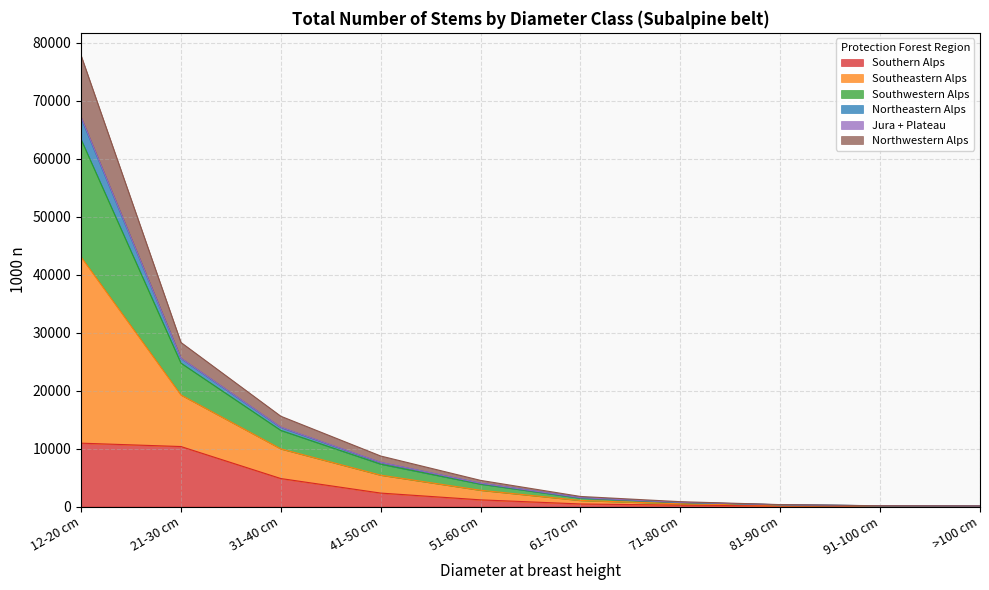

What is the label of the 1st point from the left?

12-20 cm